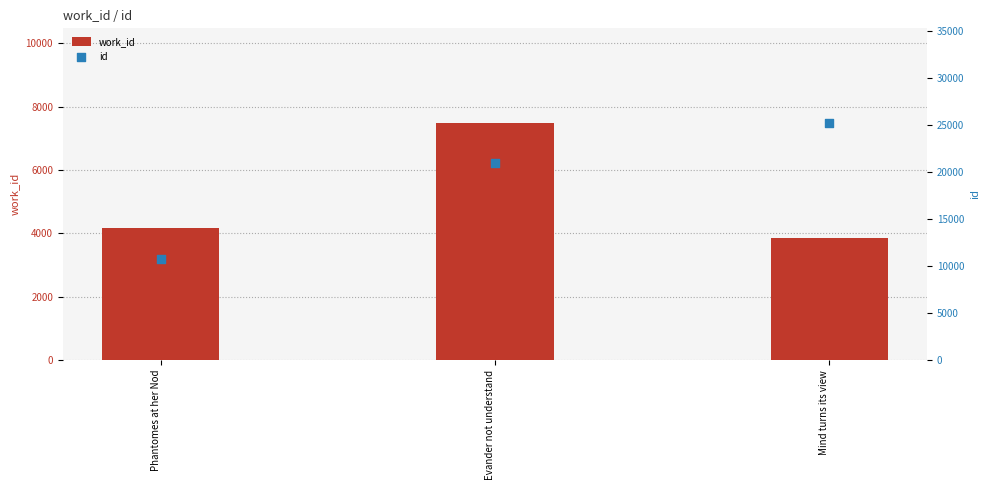

At how many categories does at least one series exceed 7903?

3